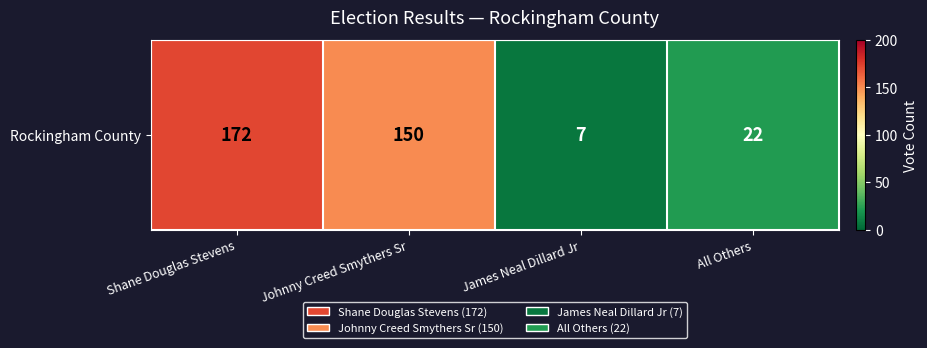

Rank the categories by value from highest to lowest.

Shane Douglas Stevens, Johnny Creed Smythers Sr, All Others, James Neal Dillard Jr